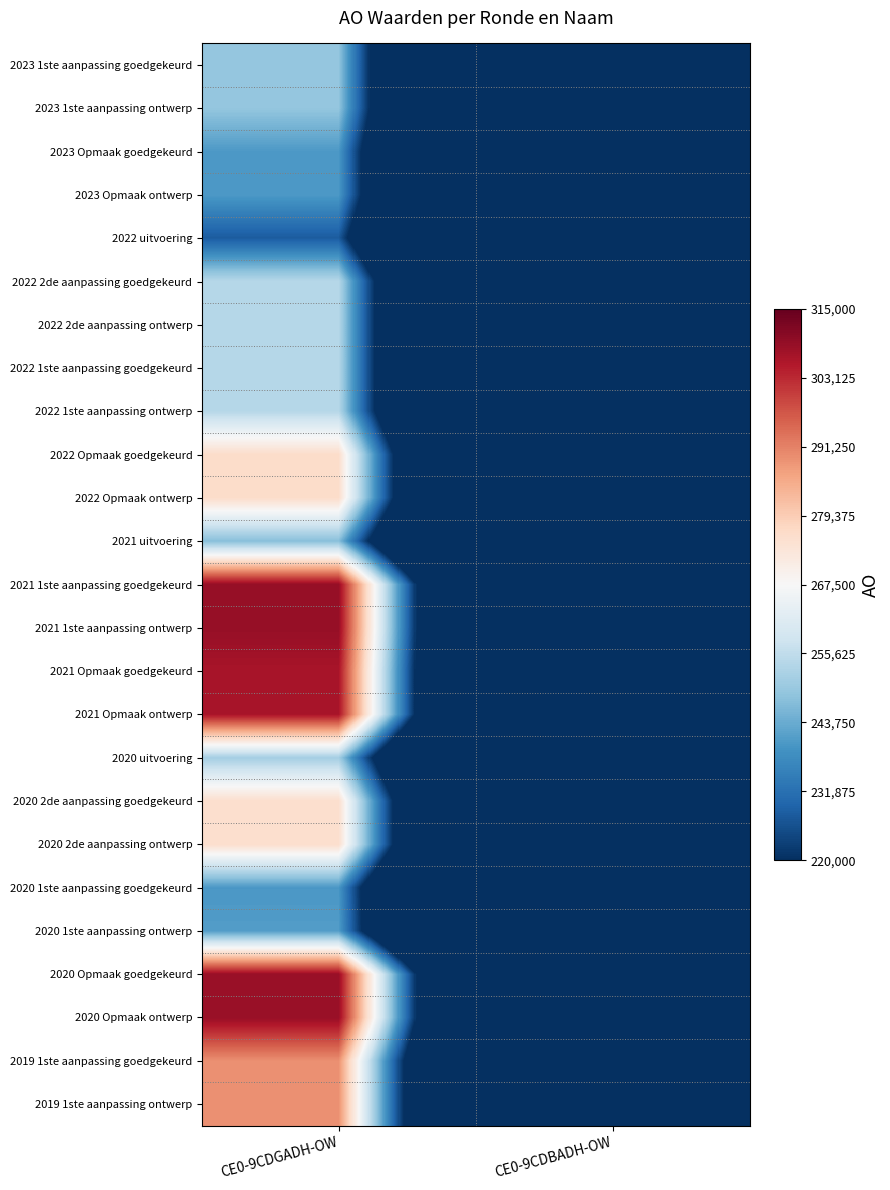

Reading right to left, what are all the values shown in this chart?

2023 1ste aanpassing goedgekeurd: CE0-9CDBADH-OW=0	CE0-9CDGADH-OW=248969
2023 1ste aanpassing ontwerp: CE0-9CDBADH-OW=0	CE0-9CDGADH-OW=248969
2023 Opmaak goedgekeurd: CE0-9CDBADH-OW=0	CE0-9CDGADH-OW=240404
2023 Opmaak ontwerp: CE0-9CDBADH-OW=0	CE0-9CDGADH-OW=240404
2022 uitvoering: CE0-9CDBADH-OW=0	CE0-9CDGADH-OW=227908
2022 2de aanpassing goedgekeurd: CE0-9CDBADH-OW=0	CE0-9CDGADH-OW=254038
2022 2de aanpassing ontwerp: CE0-9CDBADH-OW=0	CE0-9CDGADH-OW=254038
2022 1ste aanpassing goedgekeurd: CE0-9CDBADH-OW=0	CE0-9CDGADH-OW=254038
2022 1ste aanpassing ontwerp: CE0-9CDBADH-OW=0	CE0-9CDGADH-OW=254038
2022 Opmaak goedgekeurd: CE0-9CDBADH-OW=0	CE0-9CDGADH-OW=276190
2022 Opmaak ontwerp: CE0-9CDBADH-OW=0	CE0-9CDGADH-OW=276190
2021 uitvoering: CE0-9CDBADH-OW=0	CE0-9CDGADH-OW=247359
2021 1ste aanpassing goedgekeurd: CE0-9CDBADH-OW=0	CE0-9CDGADH-OW=308944
2021 1ste aanpassing ontwerp: CE0-9CDBADH-OW=0	CE0-9CDGADH-OW=308944
2021 Opmaak goedgekeurd: CE0-9CDBADH-OW=0	CE0-9CDGADH-OW=306487
2021 Opmaak ontwerp: CE0-9CDBADH-OW=0	CE0-9CDGADH-OW=306487
2020 uitvoering: CE0-9CDBADH-OW=0	CE0-9CDGADH-OW=251361
2020 2de aanpassing goedgekeurd: CE0-9CDBADH-OW=0	CE0-9CDGADH-OW=275622
2020 2de aanpassing ontwerp: CE0-9CDBADH-OW=0	CE0-9CDGADH-OW=275622
2020 1ste aanpassing goedgekeurd: CE0-9CDBADH-OW=0	CE0-9CDGADH-OW=240005
2020 1ste aanpassing ontwerp: CE0-9CDBADH-OW=0	CE0-9CDGADH-OW=241005
2020 Opmaak goedgekeurd: CE0-9CDBADH-OW=0	CE0-9CDGADH-OW=308644
2020 Opmaak ontwerp: CE0-9CDBADH-OW=0	CE0-9CDGADH-OW=308644
2019 1ste aanpassing goedgekeurd: CE0-9CDBADH-OW=0	CE0-9CDGADH-OW=289367
2019 1ste aanpassing ontwerp: CE0-9CDBADH-OW=0	CE0-9CDGADH-OW=289367